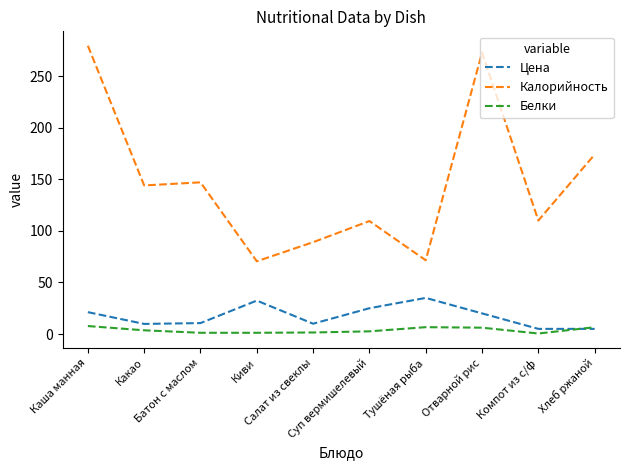

Which series has the largest total across all categories?

Калорийность